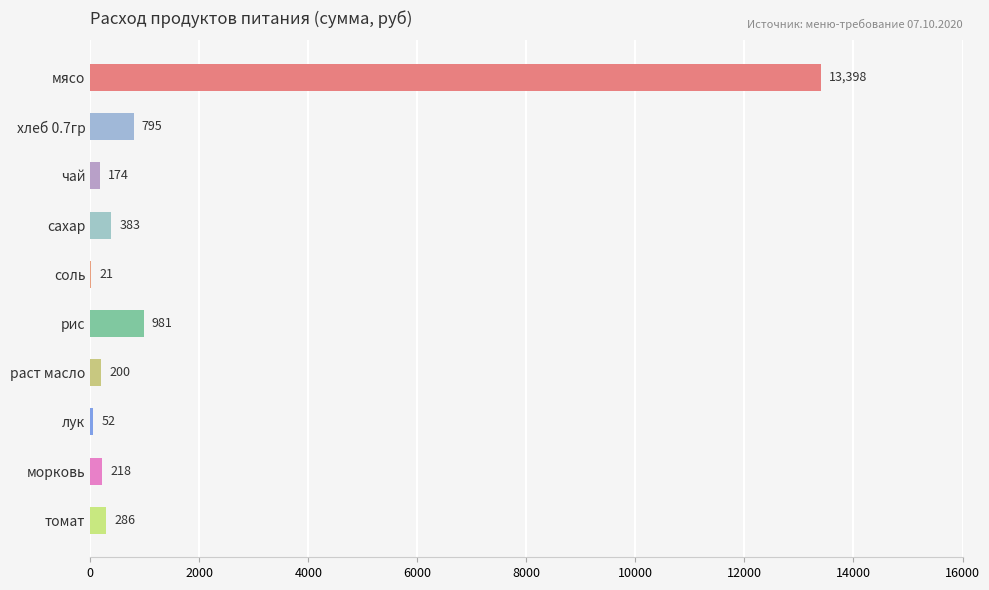

Where is the data nearest to the value 6709?

рис